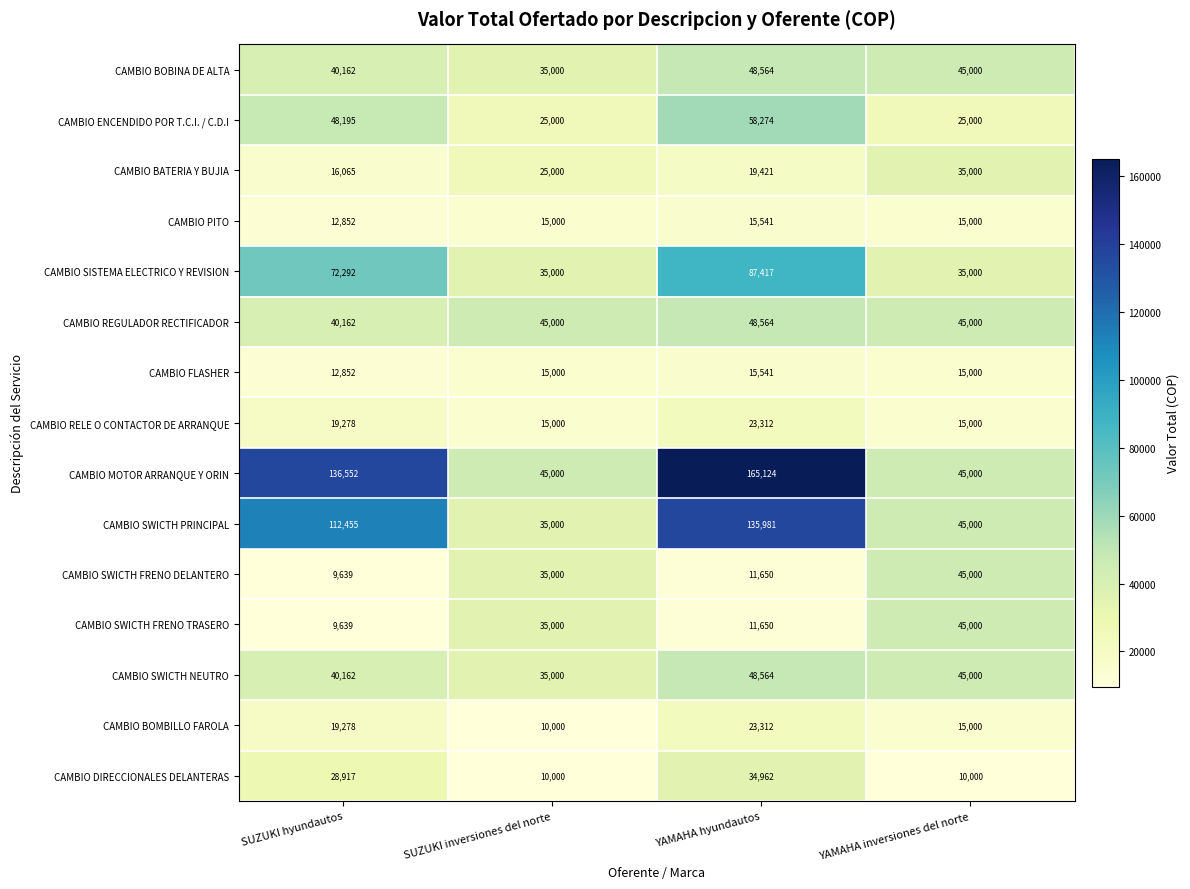

Read the CAMBIO FLASHER value at YAMAHA hyundautos, to the nearest 100.

15500